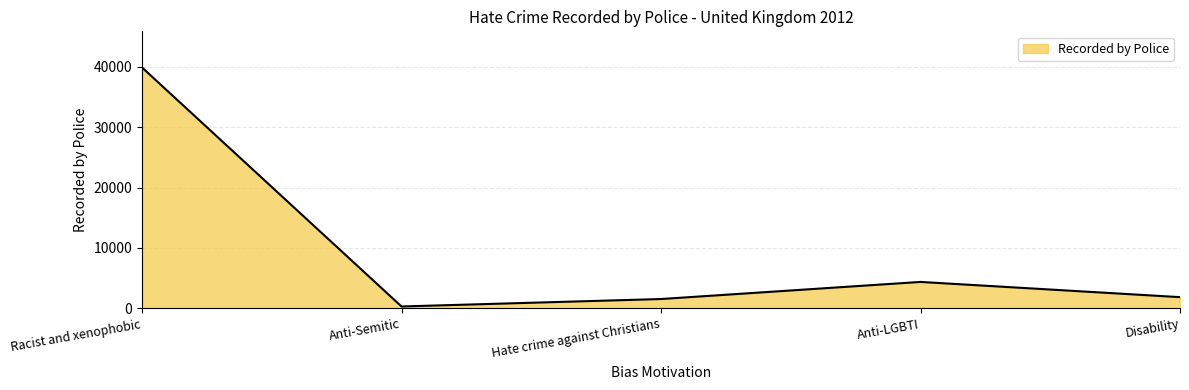

At which label is the value closest to 20106?

Anti-LGBTI